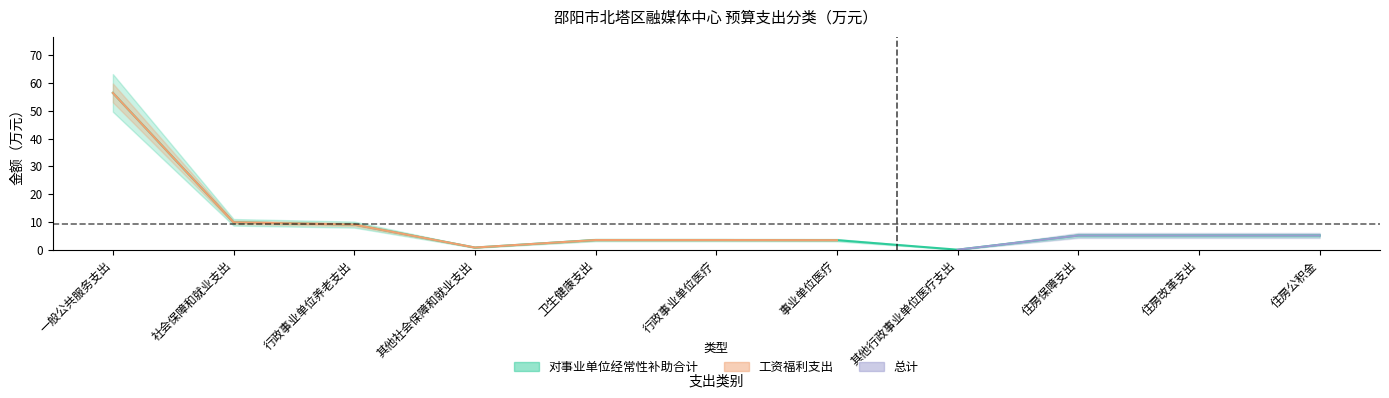

What is the label of the 8th point from the right?

其他社会保障和就业支出